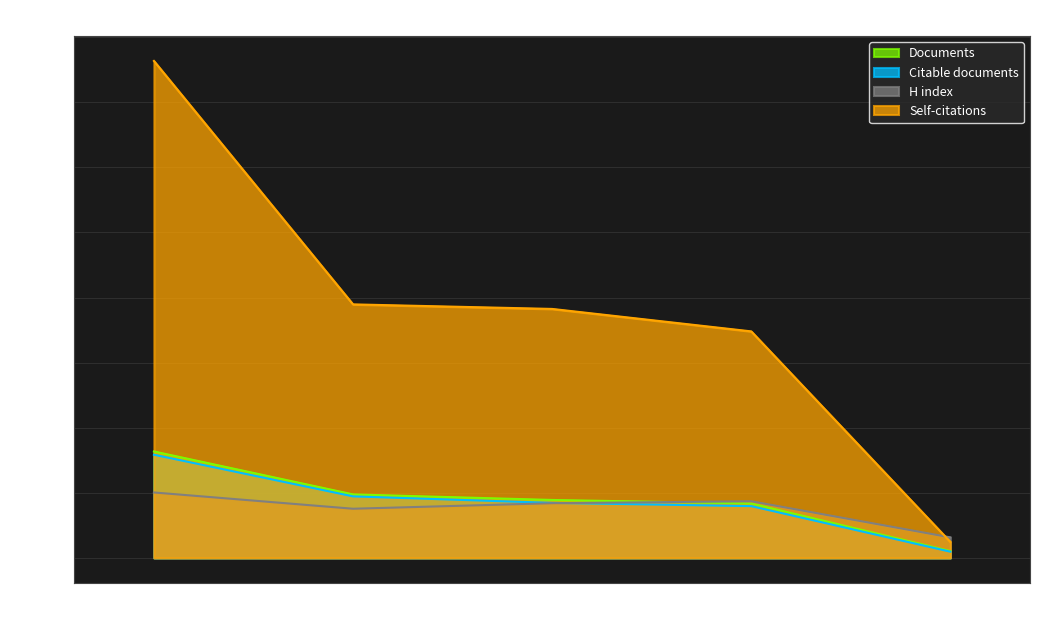

True or false: Documents and Citable documents intersect in this chart.

False